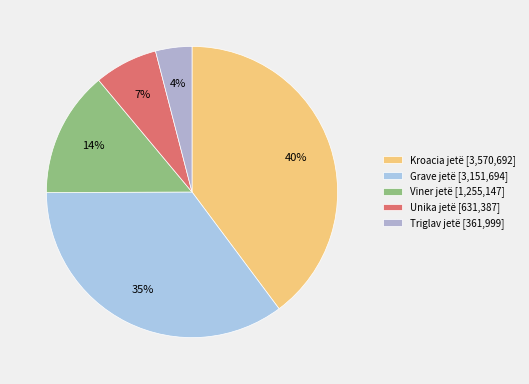

How many slices are in this pie chart?

5